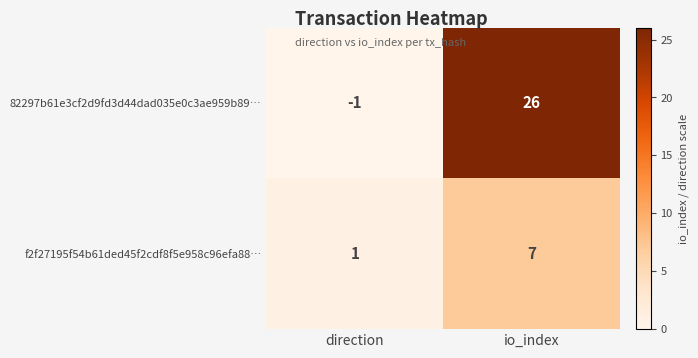

At which label is f2f27195f54b61ded45f2cdf8f5e958c96efa88… closest to 4?

direction